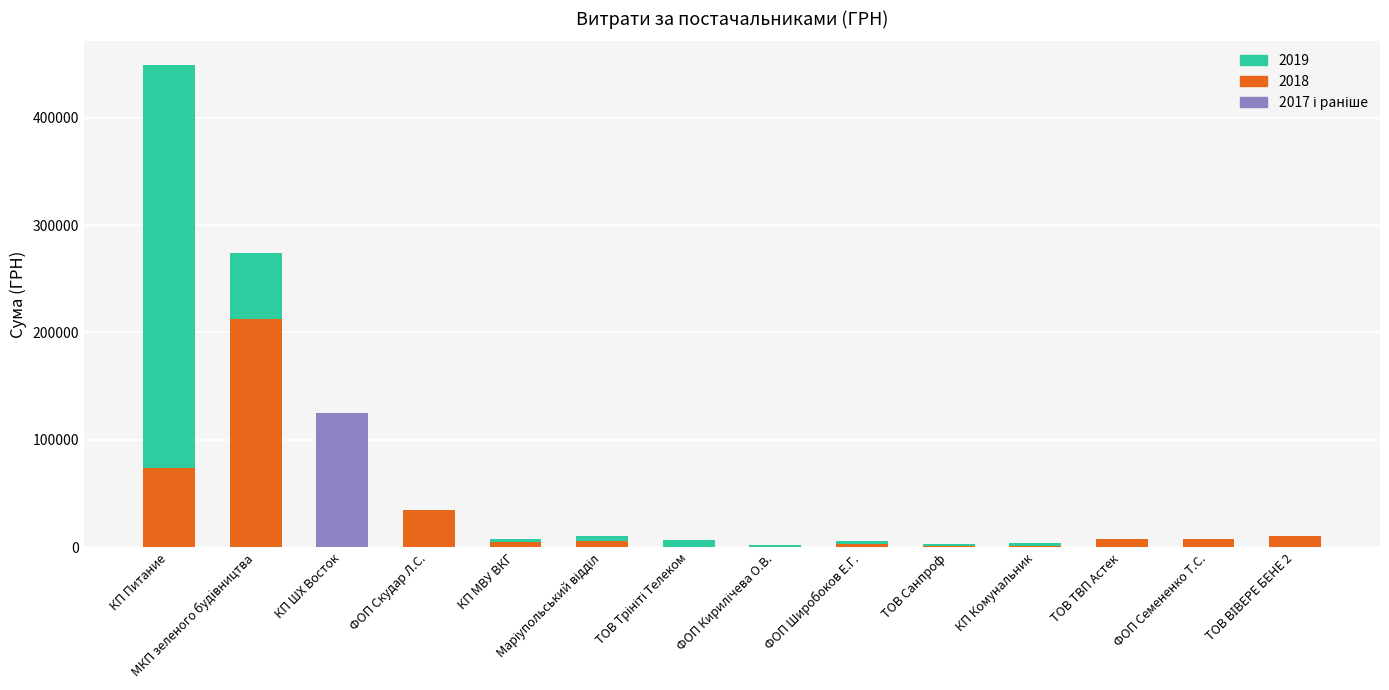

At which category is the sum across all series the highest?

КП Питание